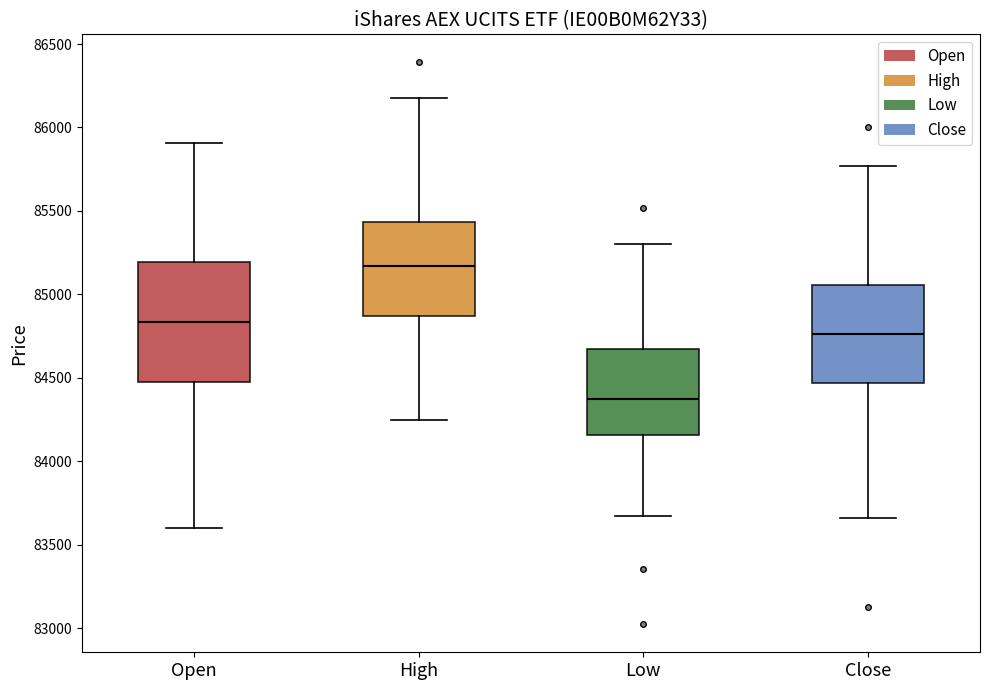

Reading left to right, transcribe this box plot: for each box, give where its median line is, the range the box spans, and where its two whiskers end, as read against the y-axis. The values are not printed on the chart, so give them approximately, as read against the axis.

Open: median 84850, box 84500 to 85200, whiskers 83600 to 85900
High: median 85150, box 84850 to 85450, whiskers 84250 to 86200
Low: median 84350, box 84150 to 84650, whiskers 83650 to 85300
Close: median 84750, box 84450 to 85050, whiskers 83650 to 85750